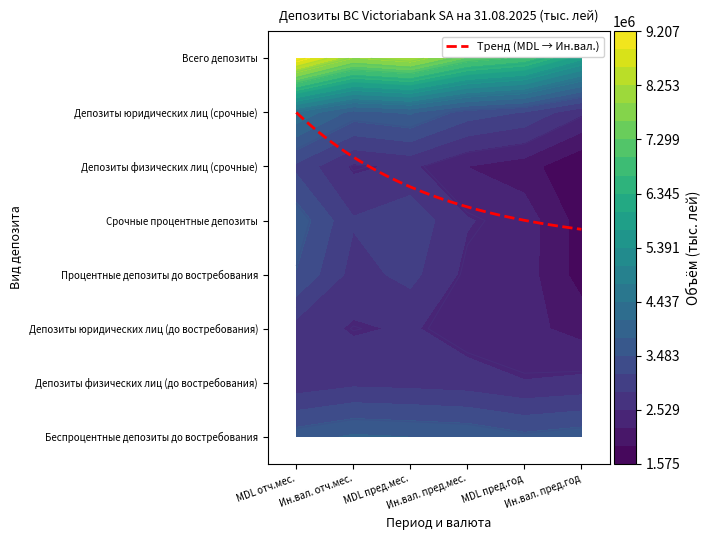

What is the sum of all Депозиты физических лиц (срочные) values?

13947432.4